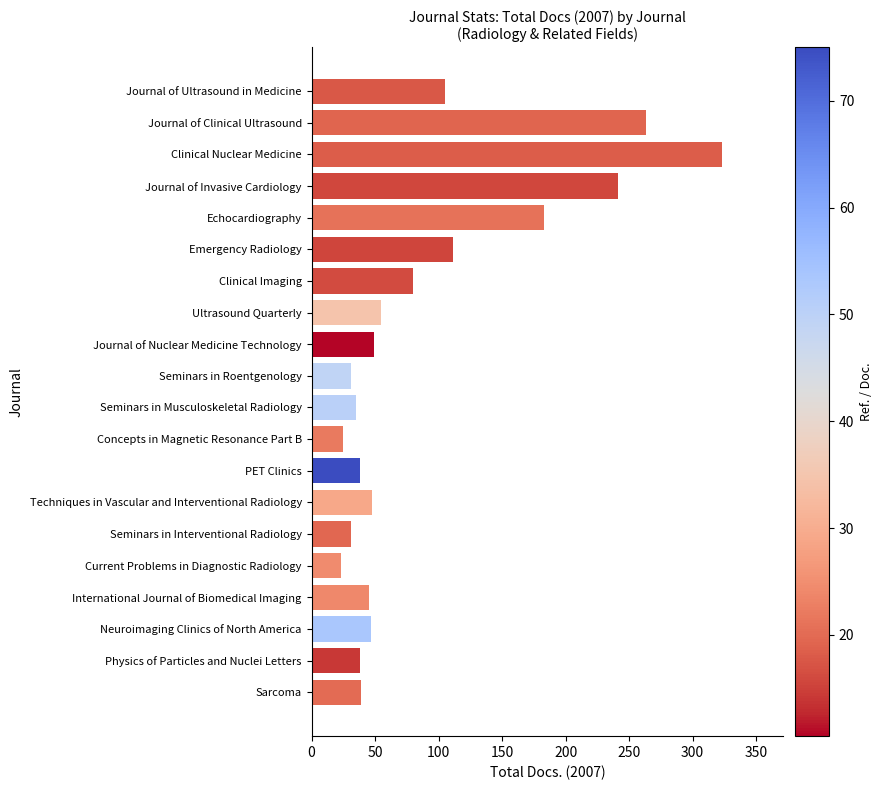

What is the maximum value shown in the chart?

323